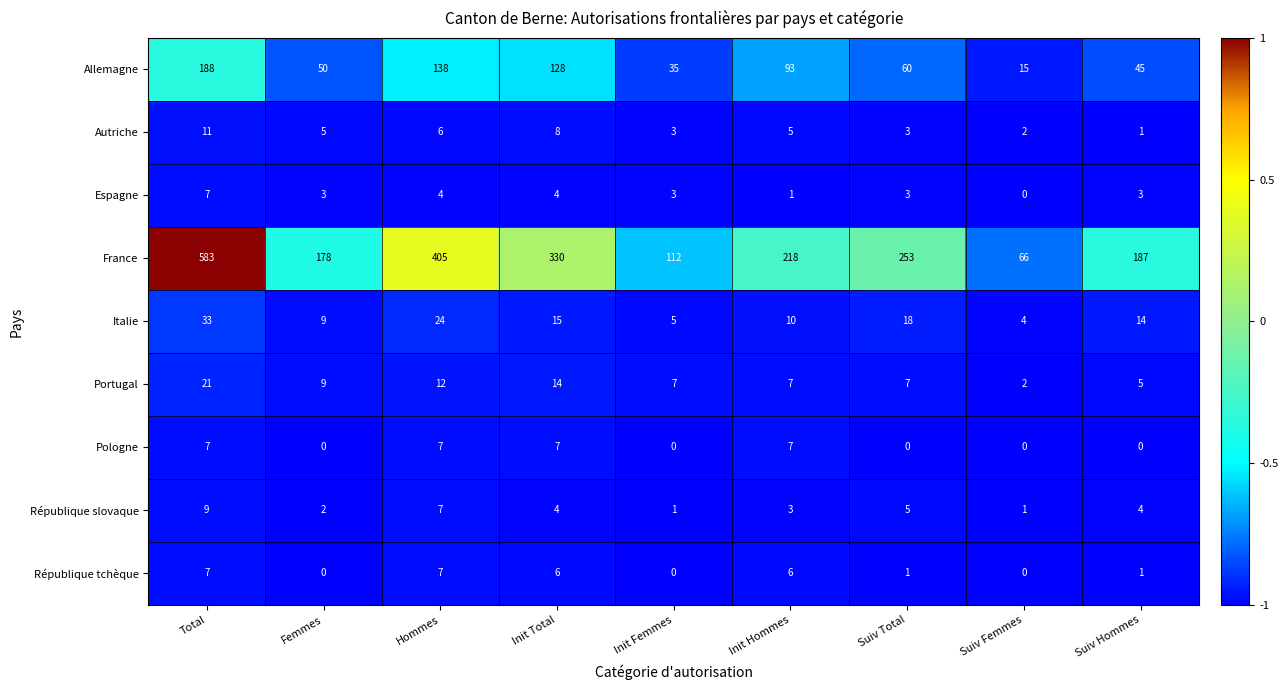

Which series changed the most between Hommes and Init Hommes?

France